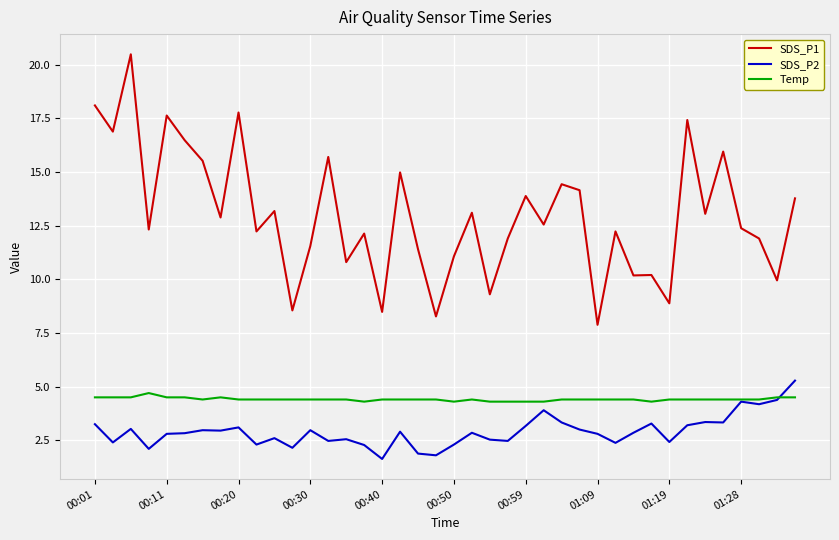

True or false: SDS_P1 and Temp intersect in this chart.

False